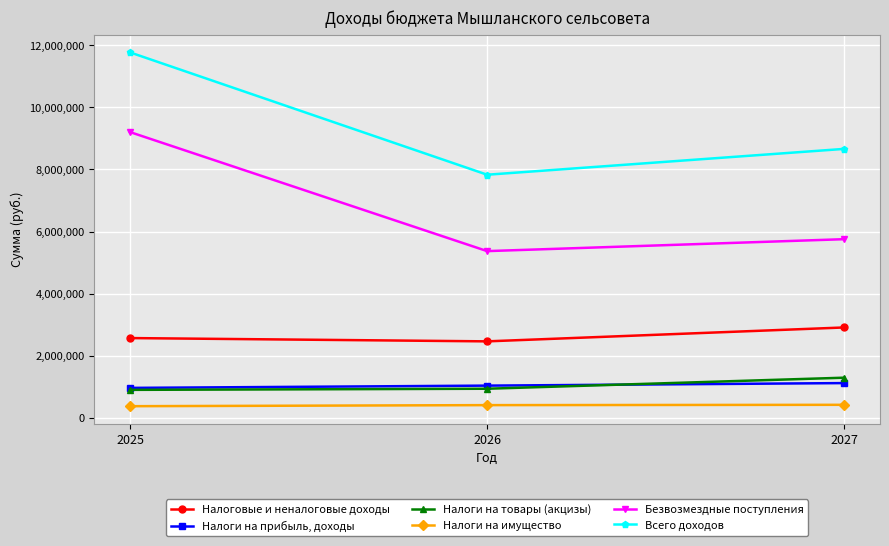

Which series has the largest total across all categories?

Всего доходов